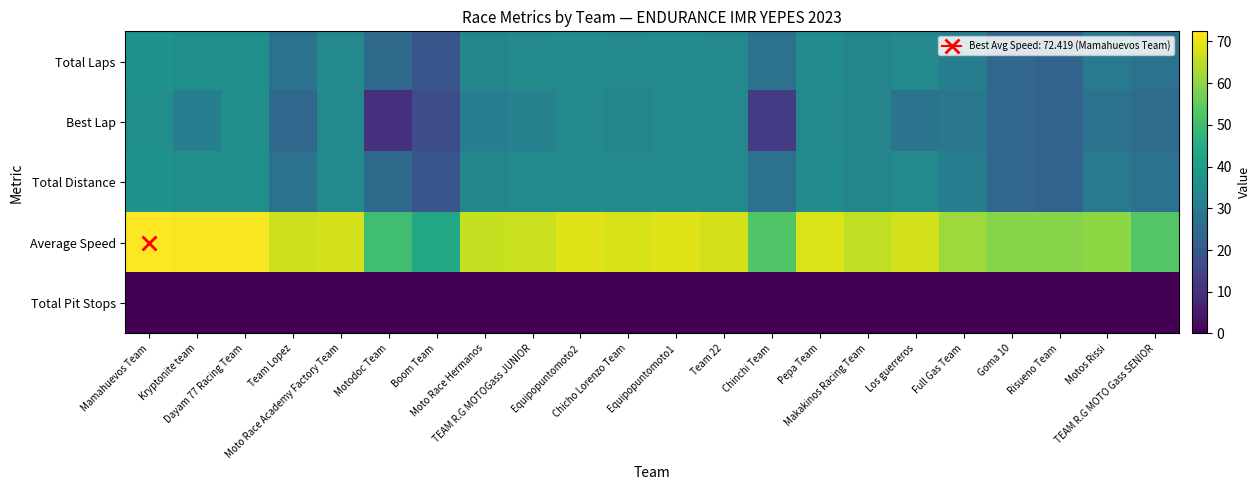

Reading left to right, list all the values displayed in this chart.

Total Laps: Mamahuevos Team=37.0	Kryptonite team=36.0	Dayam 77 Racing Team=36.0	Team Lopez=27.0	Moto Race Academy Factory Team=34.0	Motodoc Team=25.0	Boom Team=19.0	Moto Race Hermanos=33.0	TEAM R.G MOTOGass JUNIOR=34.0	Equipopuntomoto2=35.0	Chicho Lorenzo Team=34.0	Equipopuntomoto1=35.0	Team 22=34.0	Chinchi Team=27.0	Pepa Team=35.0	Makakinos Racing Team=33.0	Los guerreros=34.0	Full Gas Team=31.0	Goma 10=24.0	Risueno Team=23.0	Motos Rissi=30.0	TEAM R.G MOTO Gass SENIOR=27.0
Best Lap: Mamahuevos Team=36.0	Kryptonite team=31.0	Dayam 77 Racing Team=36.0	Team Lopez=24.0	Moto Race Academy Factory Team=34.0	Motodoc Team=10.0	Boom Team=17.0	Moto Race Hermanos=31.0	TEAM R.G MOTOGass JUNIOR=32.0	Equipopuntomoto2=34.0	Chicho Lorenzo Team=33.0	Equipopuntomoto1=34.0	Team 22=34.0	Chinchi Team=13.0	Pepa Team=34.0	Makakinos Racing Team=33.0	Los guerreros=28.0	Full Gas Team=29.0	Goma 10=24.0	Risueno Team=23.0	Motos Rissi=27.0	TEAM R.G MOTO Gass SENIOR=26.0
Total Distance: Mamahuevos Team=37.0	Kryptonite team=36.0	Dayam 77 Racing Team=36.0	Team Lopez=27.0	Moto Race Academy Factory Team=34.0	Motodoc Team=25.0	Boom Team=19.0	Moto Race Hermanos=33.0	TEAM R.G MOTOGass JUNIOR=34.0	Equipopuntomoto2=35.0	Chicho Lorenzo Team=34.0	Equipopuntomoto1=35.0	Team 22=34.0	Chinchi Team=27.0	Pepa Team=35.0	Makakinos Racing Team=33.0	Los guerreros=34.0	Full Gas Team=31.0	Goma 10=24.0	Risueno Team=23.0	Motos Rissi=30.0	TEAM R.G MOTO Gass SENIOR=27.0
Average Speed: Mamahuevos Team=72.4	Kryptonite team=71.8	Dayam 77 Racing Team=71.8	Team Lopez=67.0	Moto Race Academy Factory Team=67.8	Motodoc Team=50.1	Boom Team=43.0	Moto Race Hermanos=66.1	TEAM R.G MOTOGass JUNIOR=66.6	Equipopuntomoto2=68.8	Chicho Lorenzo Team=68.0	Equipopuntomoto1=68.8	Team 22=67.7	Chinchi Team=52.7	Pepa Team=68.4	Makakinos Racing Team=65.5	Los guerreros=67.5	Full Gas Team=61.9	Goma 10=59.3	Risueno Team=59.1	Motos Rissi=60.1	TEAM R.G MOTO Gass SENIOR=53.1
Total Pit Stops: Mamahuevos Team=0.0	Kryptonite team=0.0	Dayam 77 Racing Team=0.0	Team Lopez=0.0	Moto Race Academy Factory Team=0.0	Motodoc Team=0.0	Boom Team=0.0	Moto Race Hermanos=0.0	TEAM R.G MOTOGass JUNIOR=0.0	Equipopuntomoto2=0.0	Chicho Lorenzo Team=0.0	Equipopuntomoto1=0.0	Team 22=0.0	Chinchi Team=0.0	Pepa Team=0.0	Makakinos Racing Team=0.0	Los guerreros=0.0	Full Gas Team=0.0	Goma 10=0.0	Risueno Team=0.0	Motos Rissi=0.0	TEAM R.G MOTO Gass SENIOR=0.0